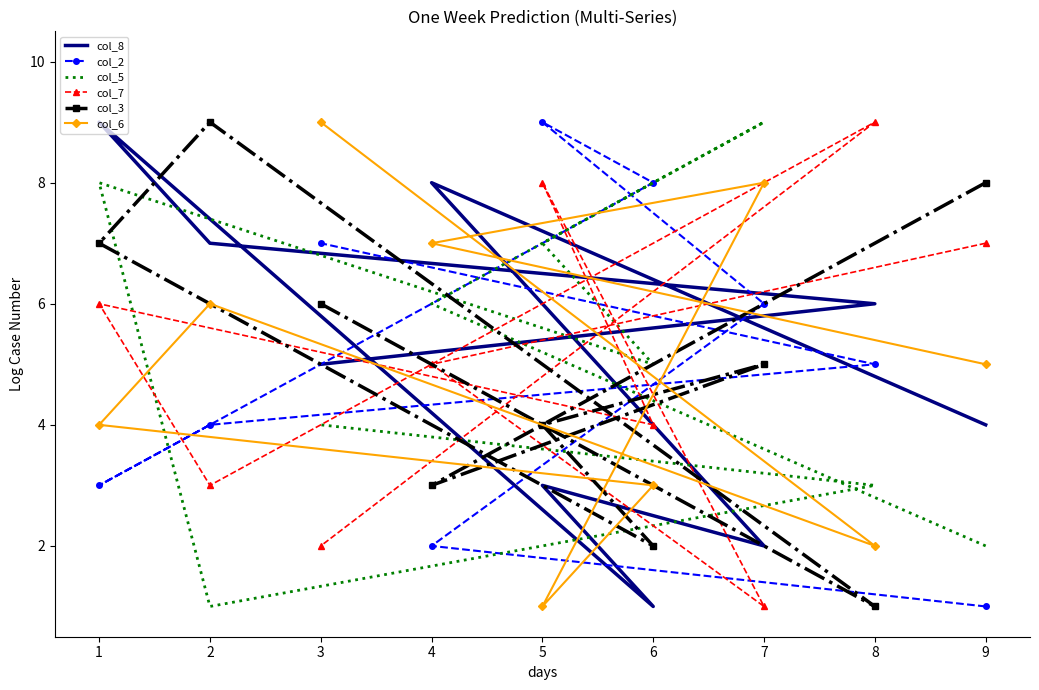

Where do col_6 and col_8 first cross each other?

9 and 4